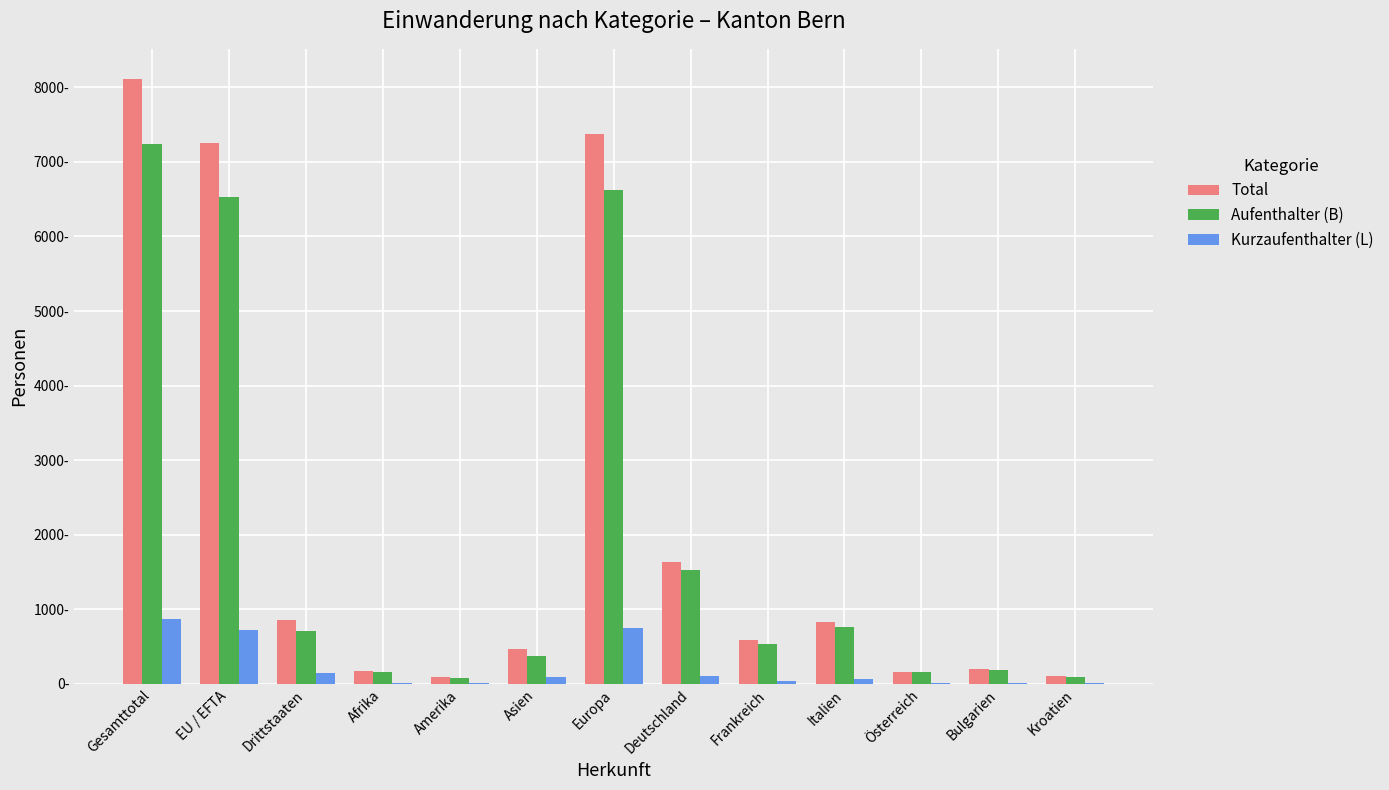

Where is Aufenthalter (B) nearest to the value 3658?

Deutschland